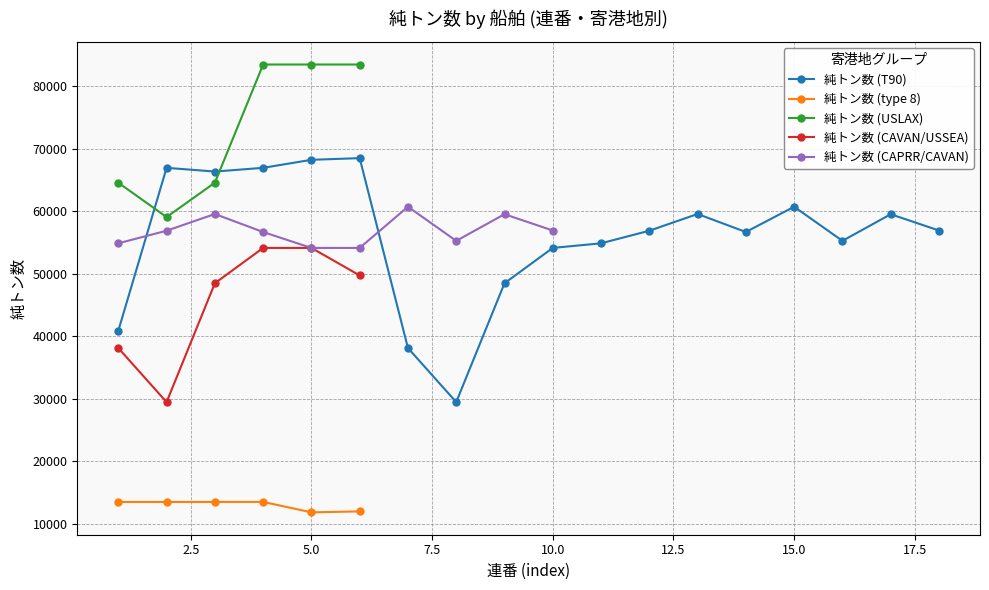

Which series has the largest total across all categories?

純トン数 (T90)